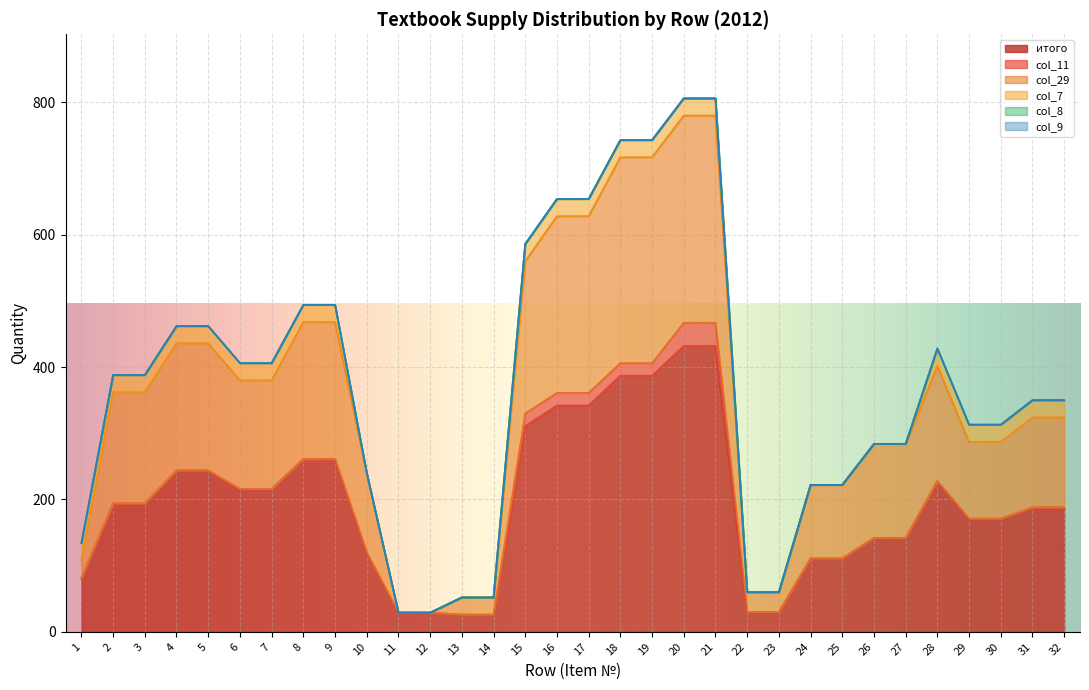

What is the spread (max minus min) of values at 19?

387